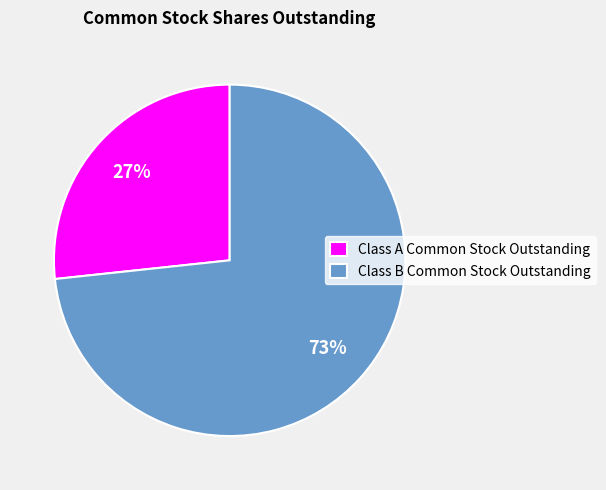

What percentage is the Class B Common Stock Outstanding slice, to the nearest percent?

73%